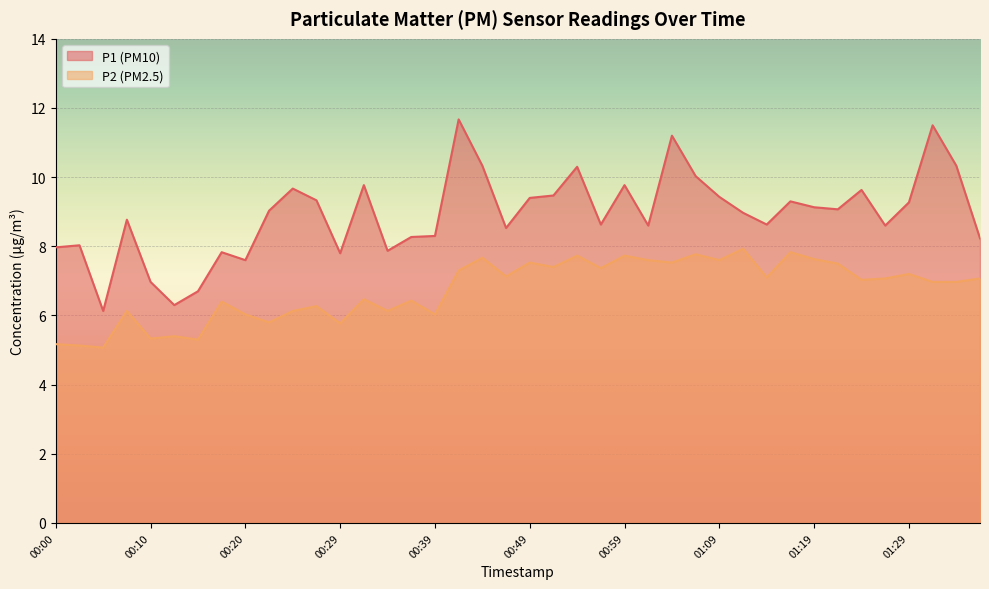

True or false: P1 and P2 cross at least once.

False